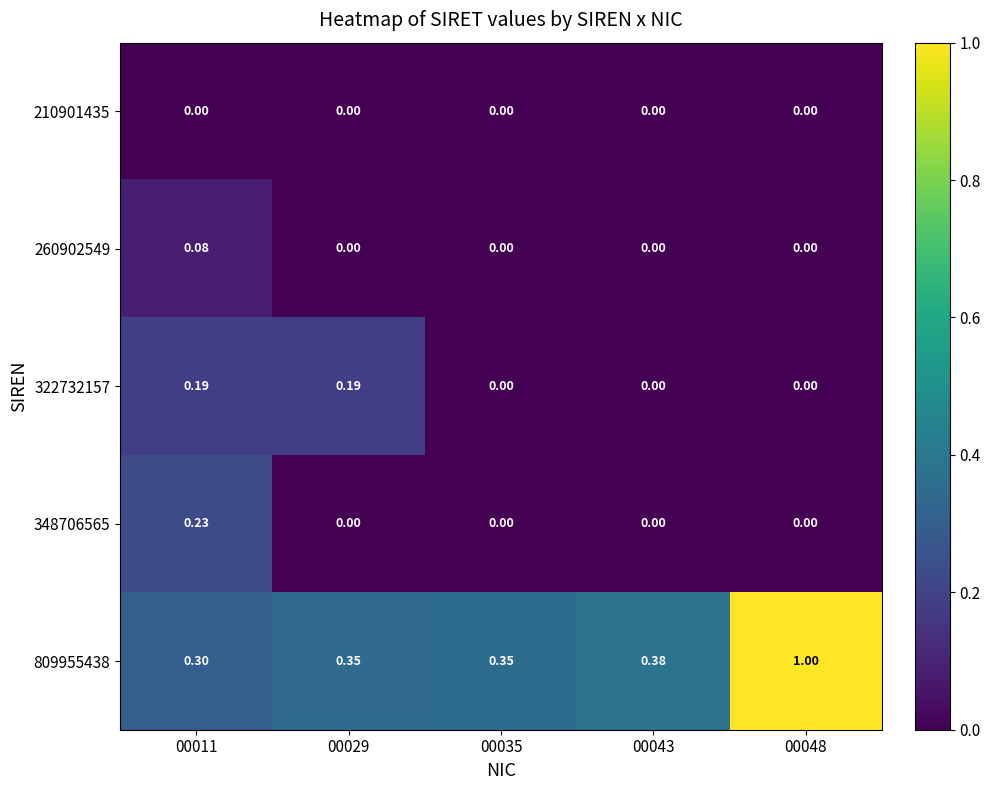

Is the value of 809955438 at 00011 greater than the value of 210901435 at 00043?

Yes